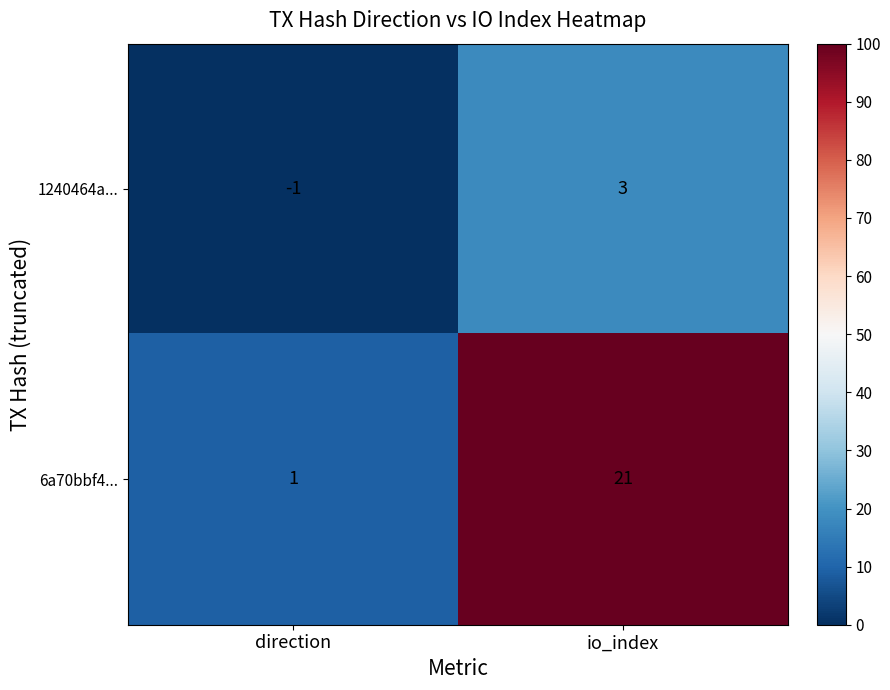

List the series in order of their overall mean, lowest first.

1240464a..., 6a70bbf4...